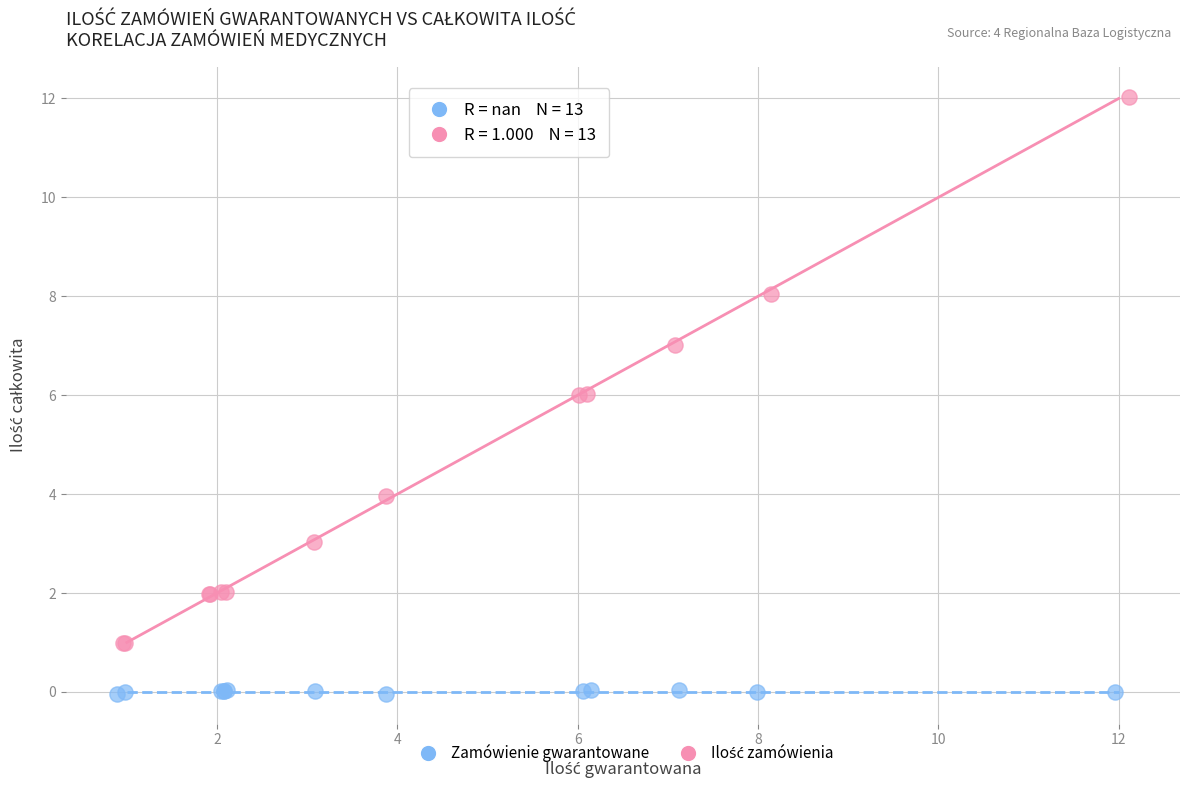

Which series contains the lowest Y value?

Zamówienie gwarantowane